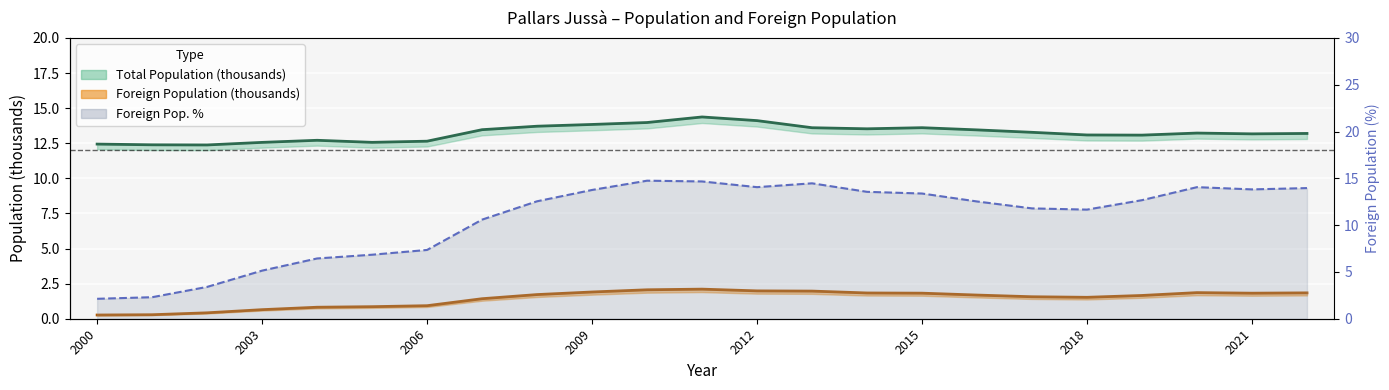

Which series has the widest spread of values?

Foreign % line